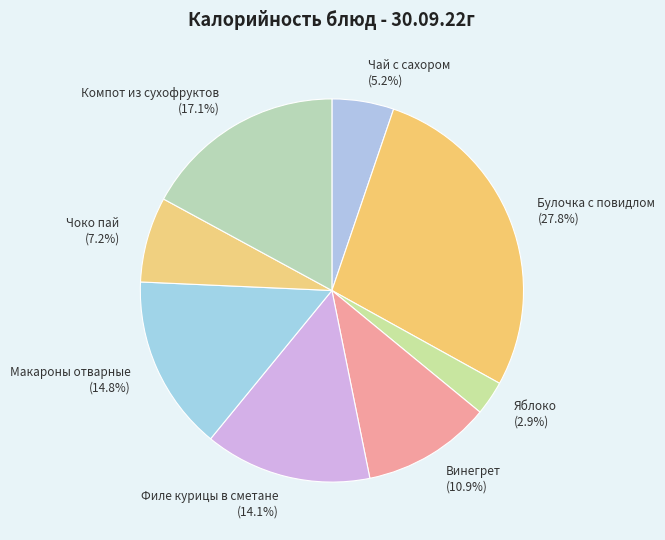

What is the largest slice in the pie chart?

Булочка с повидлом